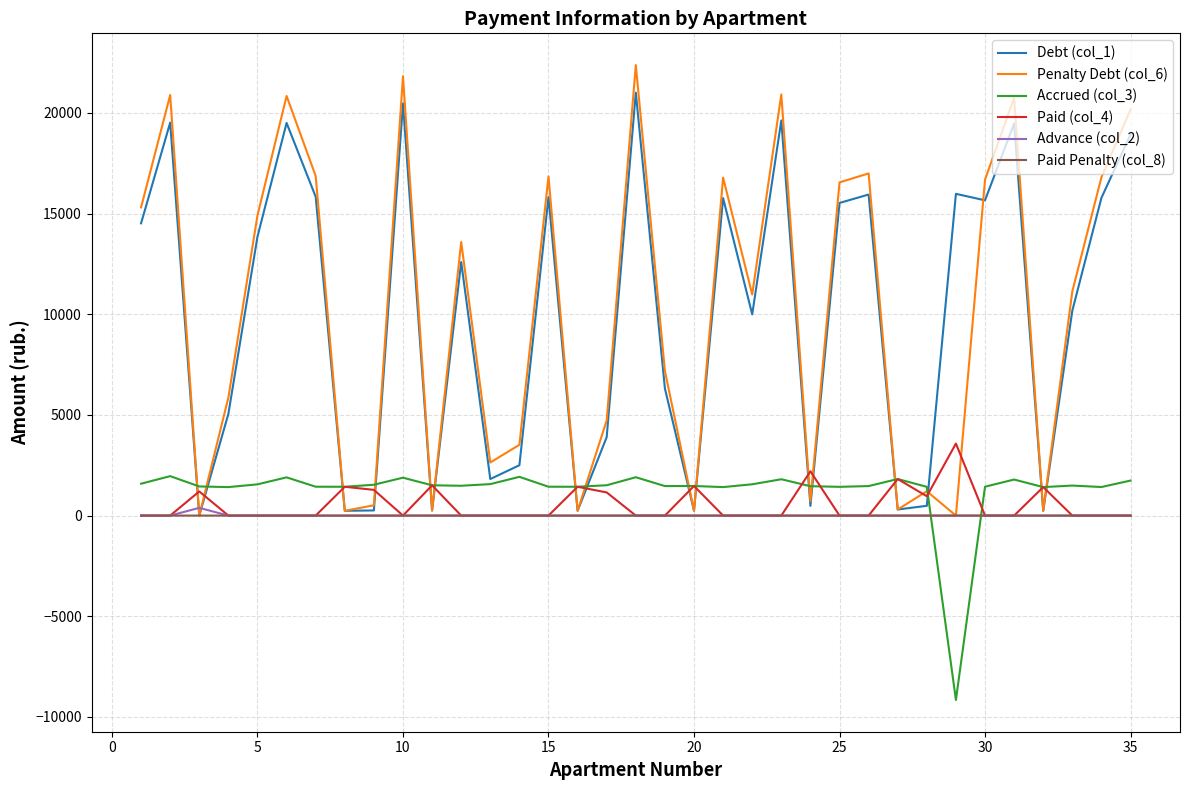

How many lines are shown in the chart?

6